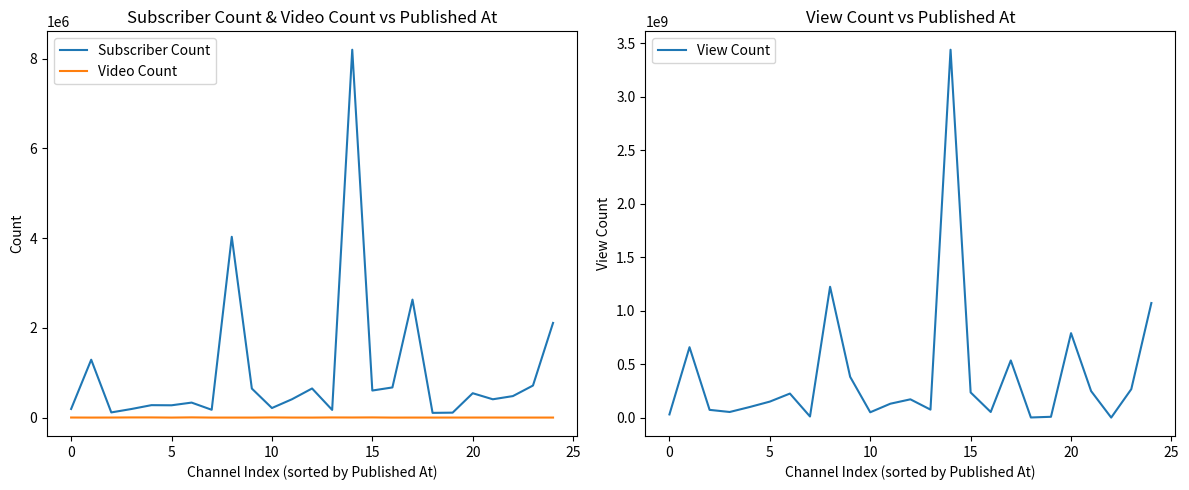

In Subscriber Count, how many points are higher than both neighbors (excluding endpoints)?

8